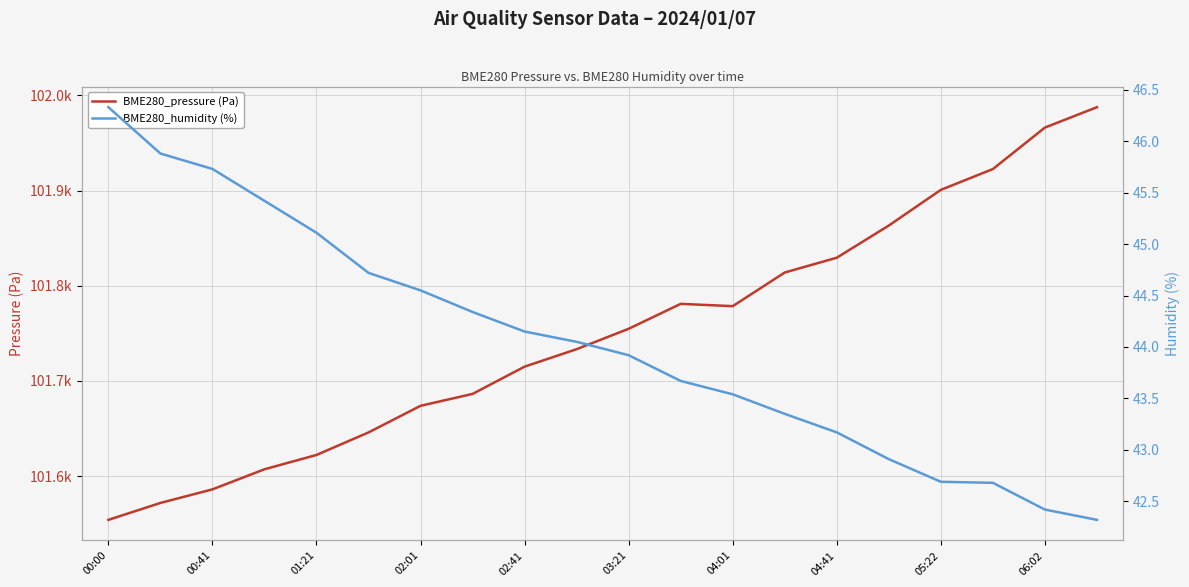

Rank the series by their maximum value, from lowest to highest.

BME280_humidity (%), BME280_pressure (Pa)